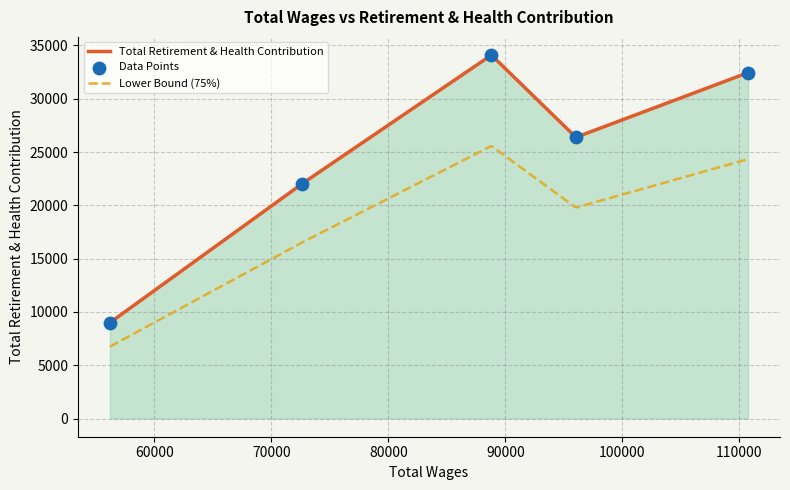

Between 110747.0 and 56200.0, which is larger?

110747.0